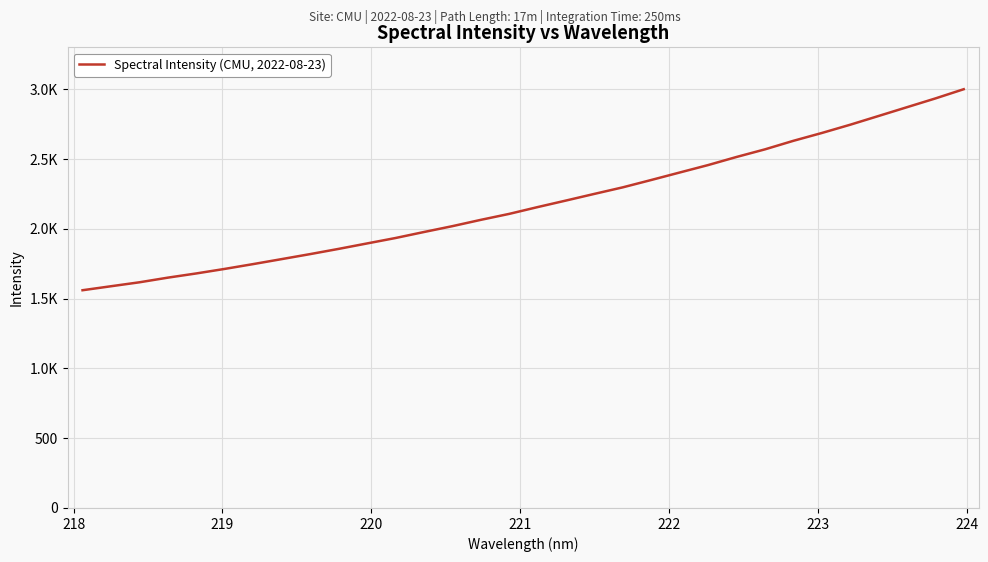

Does the chart display data point markers on the line(s)?

No